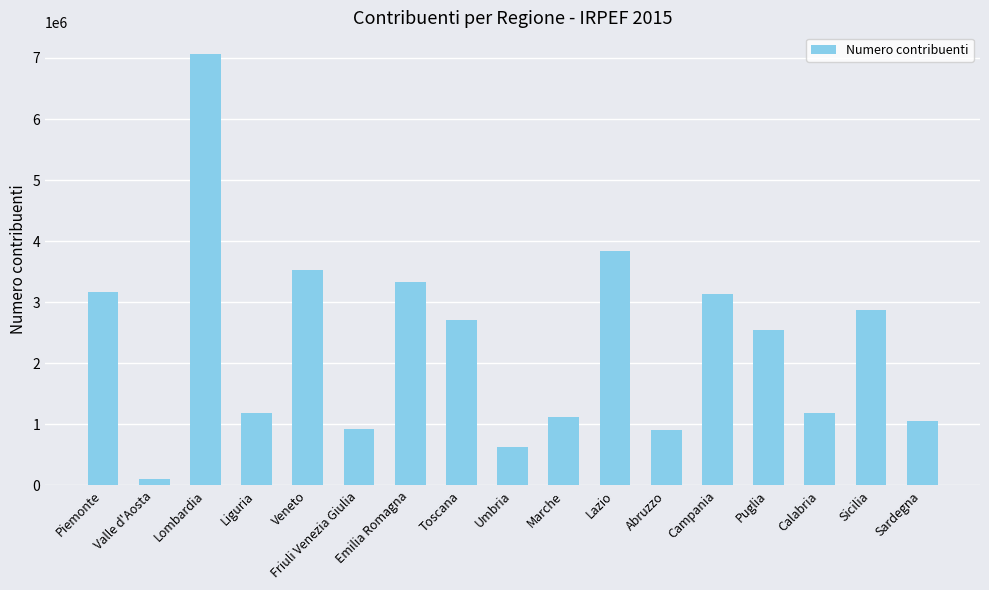

Which label corresponds to the largest value in the chart?

Lombardia